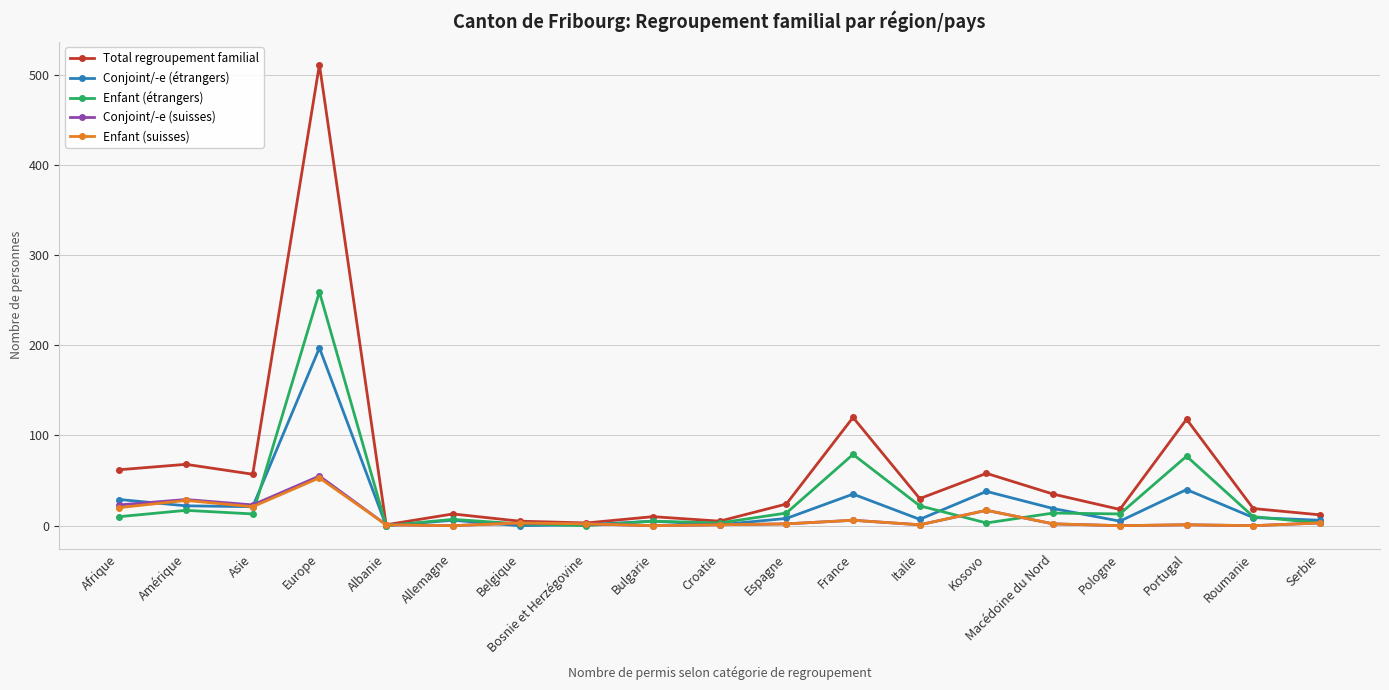

Which label corresponds to the largest value in the chart?

Europe